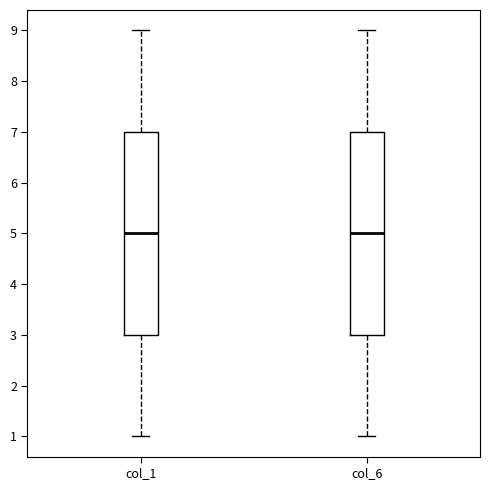

Where does the upper whisker of the box for col_1 end on the y-axis? The values are not printed on the chart, so give them approximately, as read against the axis.

9